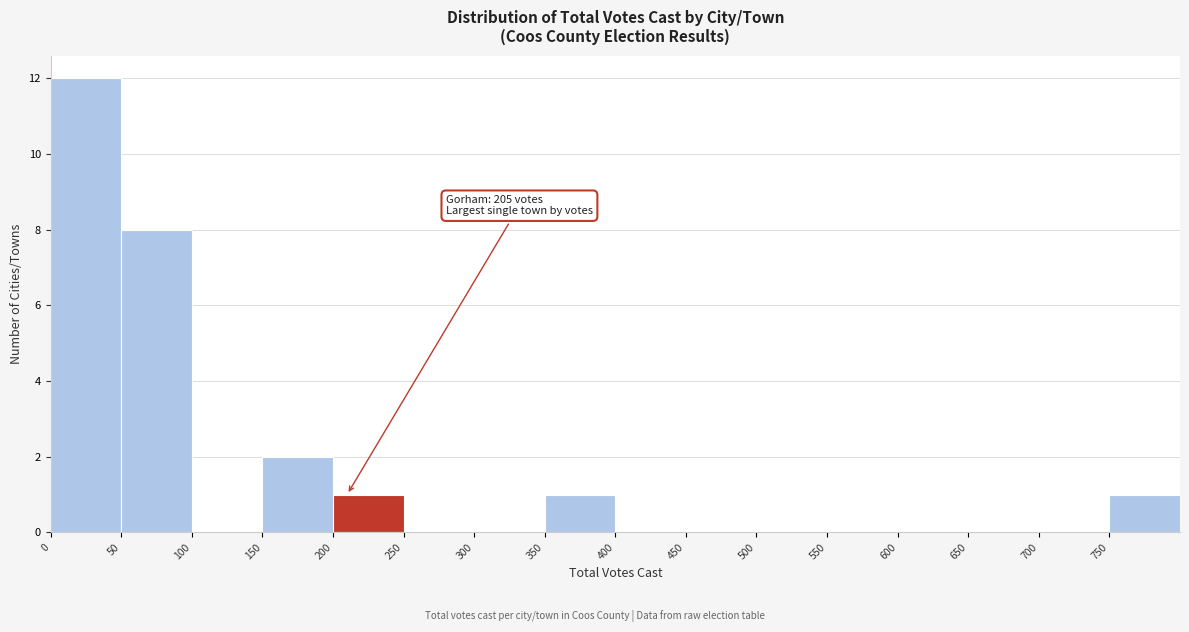

Which range on the x-axis has the tallest bar?

0 to 50